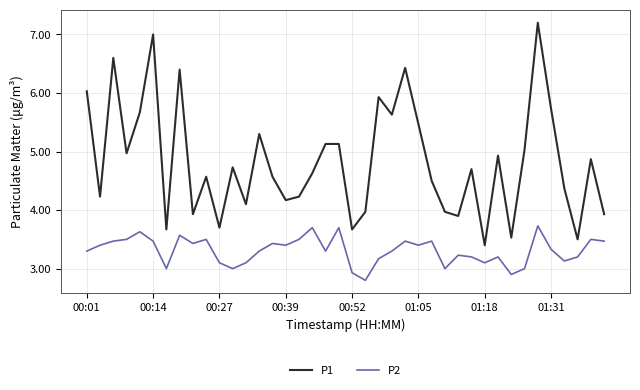

Rank the series by their average value, from highest to lowest.

P1, P2